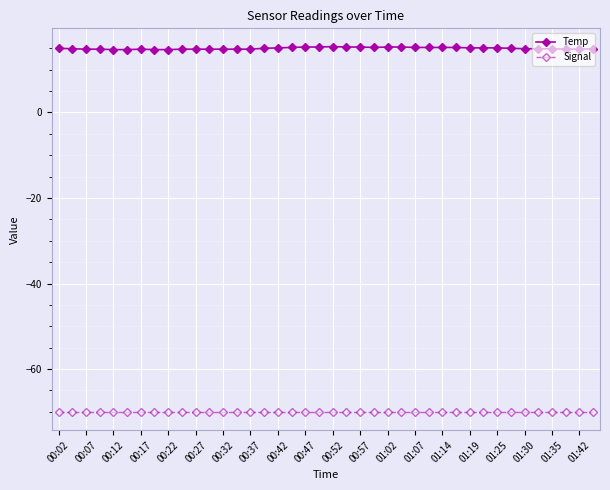

True or false: Temp and Signal intersect in this chart.

False